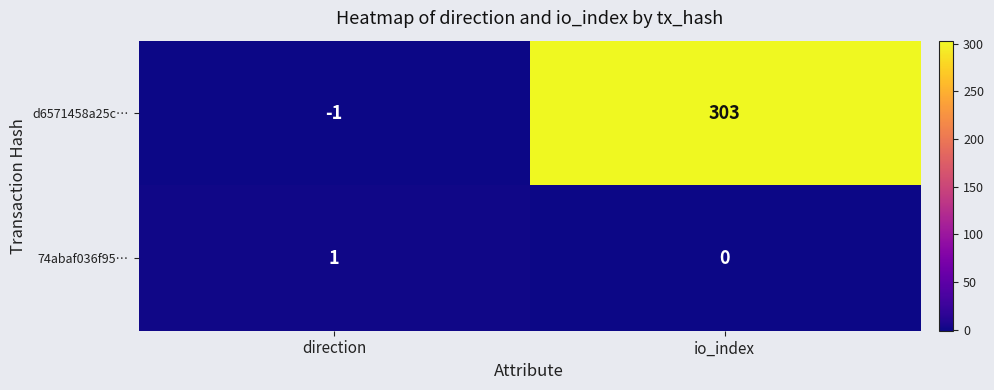

At how many categories does at least one series exceed 99?

1